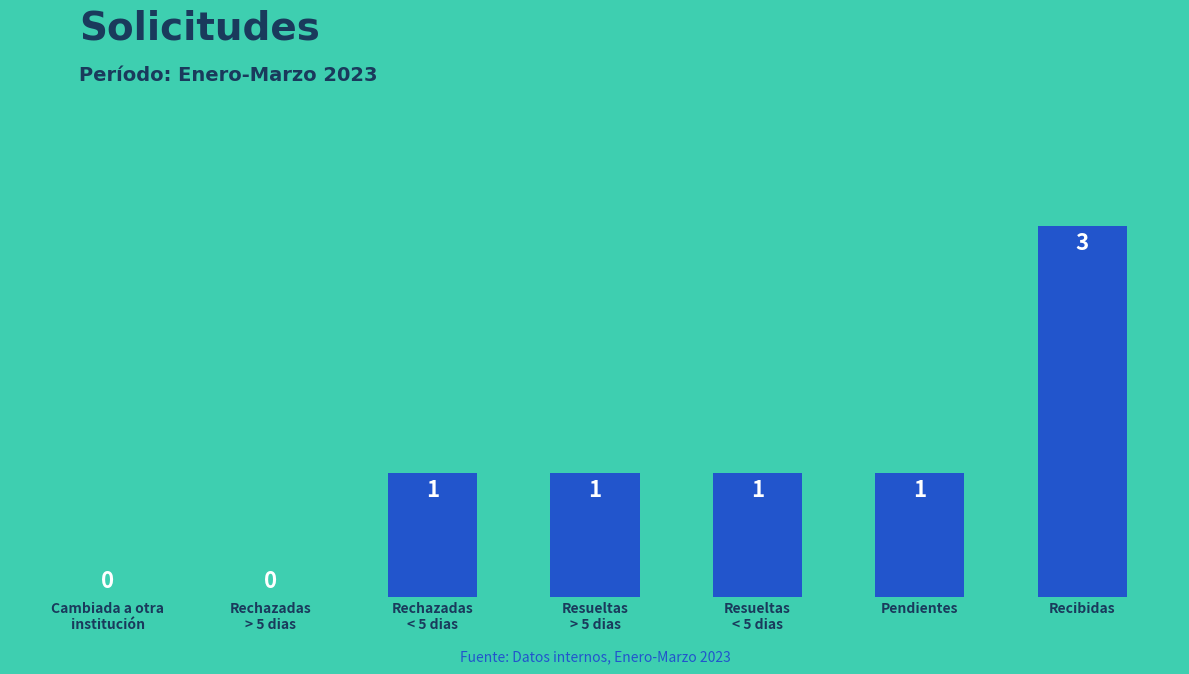

Are the bars horizontal?

No